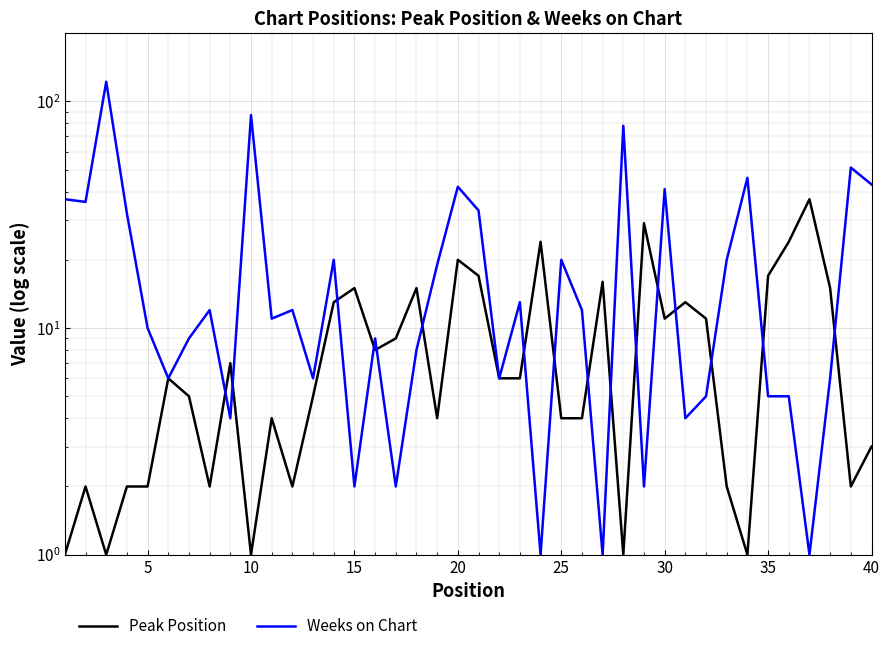

True or false: Weeks on Chart has more than 2 interior local peaks.

True